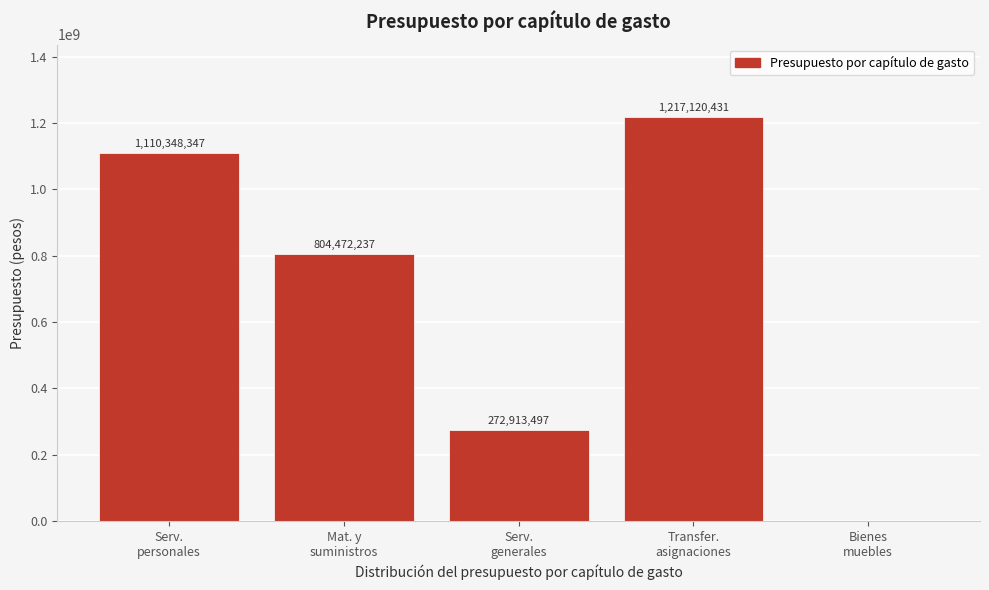

What is the maximum value shown in the chart?

1217120431